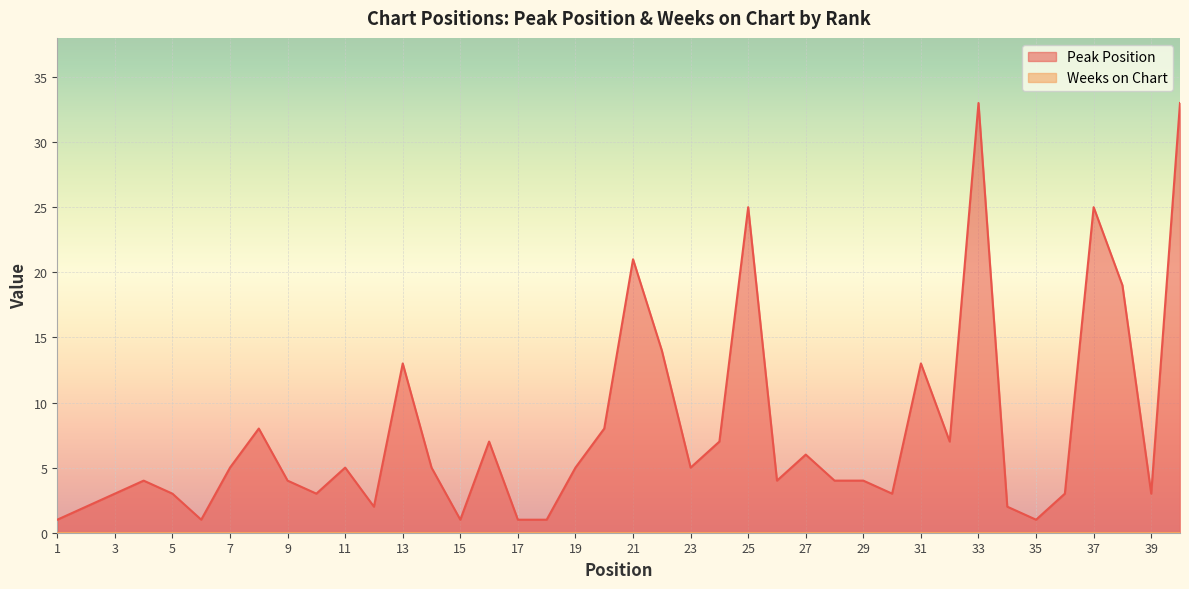

What is the smallest value displayed?

0